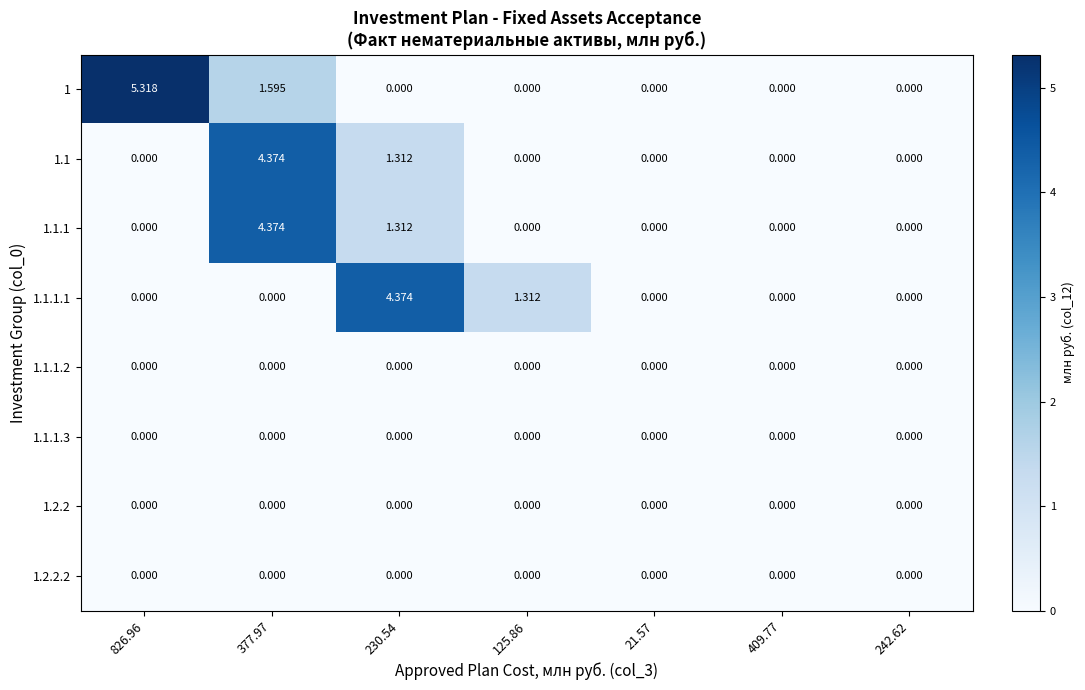

Is the value of 1.1.1.1 at 242.62 greater than the value of 1.1 at 377.97?

No